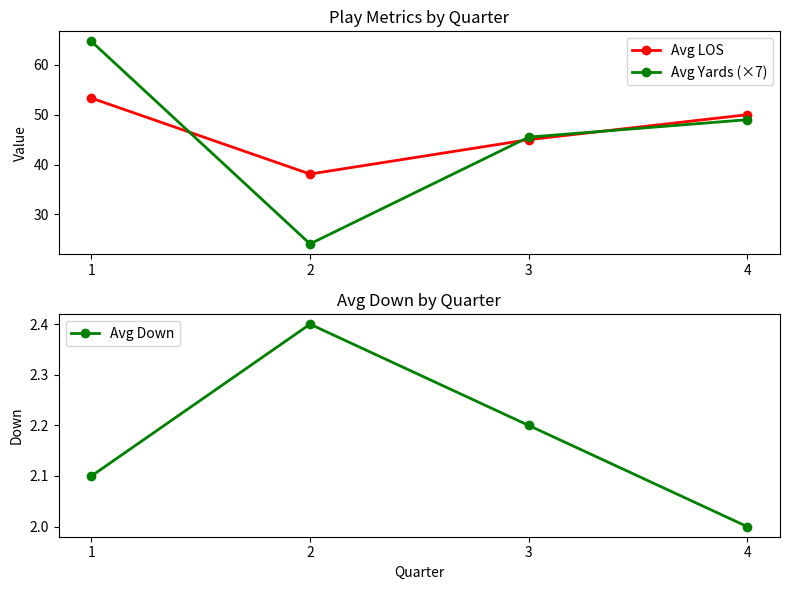

Does the chart display data point markers on the line(s)?

Yes